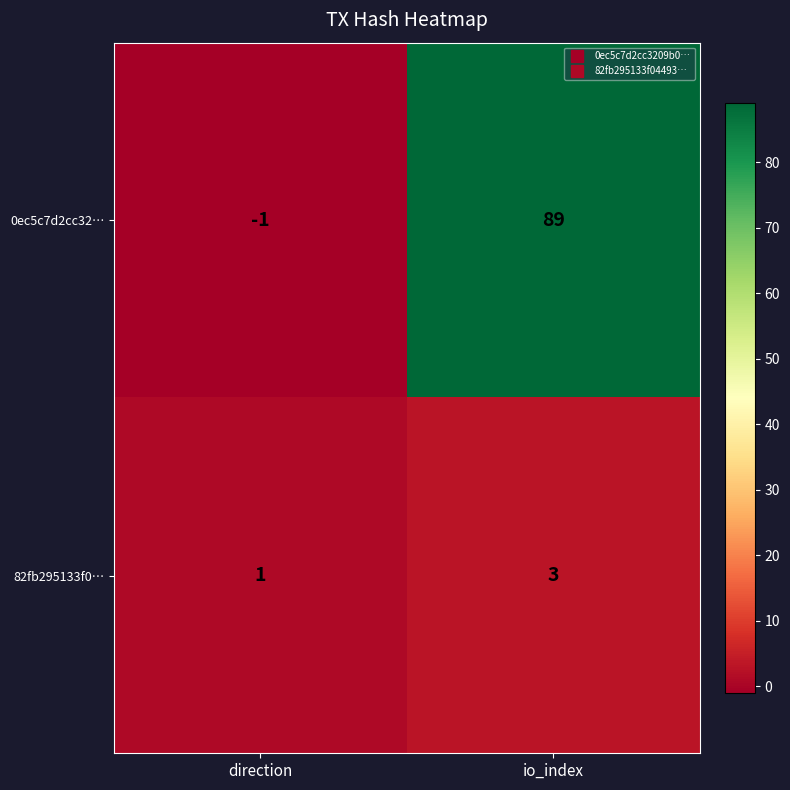

Reading right to left, what are all the values shown in this chart?

0ec5c7d2cc32…: io_index=89	direction=-1
82fb295133f0…: io_index=3	direction=1